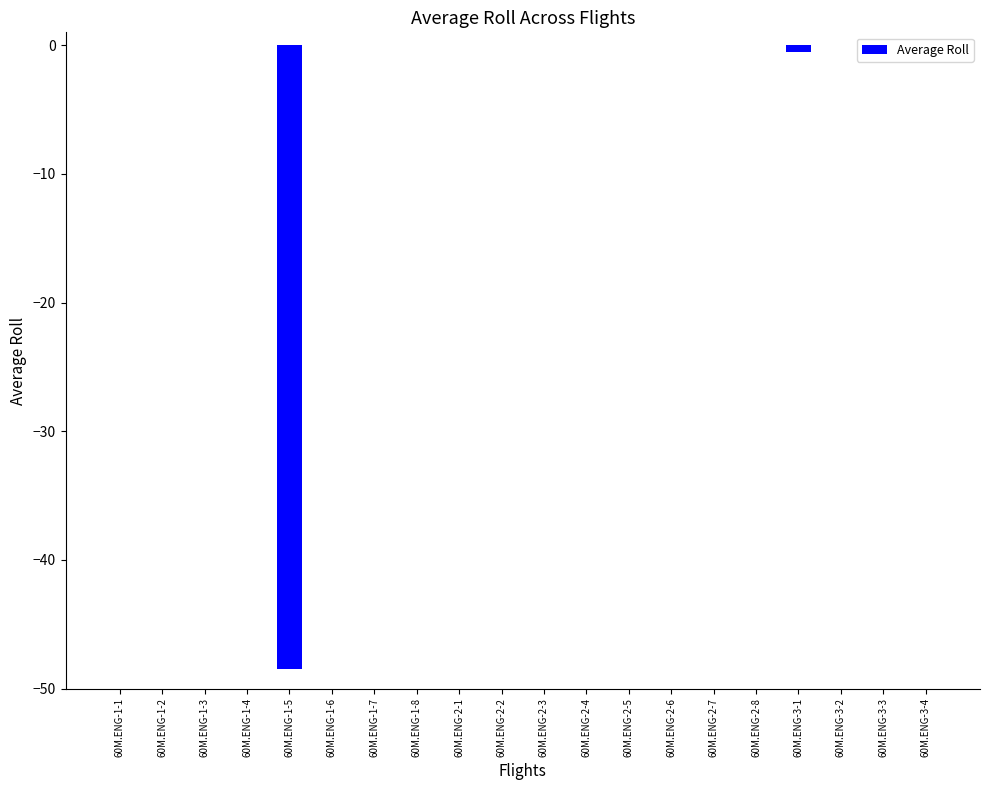

The value at 60M.ENG-1-4 is -32.7. True or false?

False